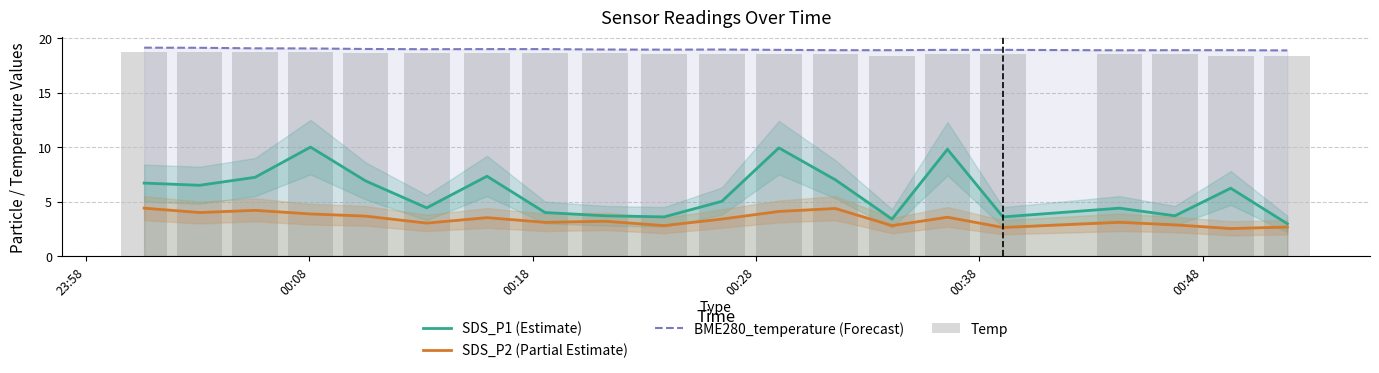

Reading left to right, list all the values displayed in this chart.

SDS_P1 (Estimate): 6.7	6.5	7.2	10.0	6.9	4.4	7.3	4.0	3.7	3.6	5.0	9.9	7.0	3.4	9.8	3.6	4.4	3.7	6.2	3.0
SDS_P2 (Partial Estimate): 4.4	4.0	4.2	3.9	3.7	3.0	3.5	3.1	3.2	2.8	3.4	4.1	4.4	2.8	3.6	2.6	3.1	2.9	2.5	2.7
BME280_temperature (Forecast): 19.1	19.1	19.1	19.1	19.0	19.0	19.0	19.0	18.9	18.9	18.9	18.9	18.9	18.9	18.9	18.9	18.9	18.9	18.9	18.9
Temp: 18.7	18.7	18.7	18.7	18.6	18.6	18.6	18.6	18.6	18.5	18.5	18.5	18.5	18.4	18.5	18.5	18.5	18.5	18.4	18.4